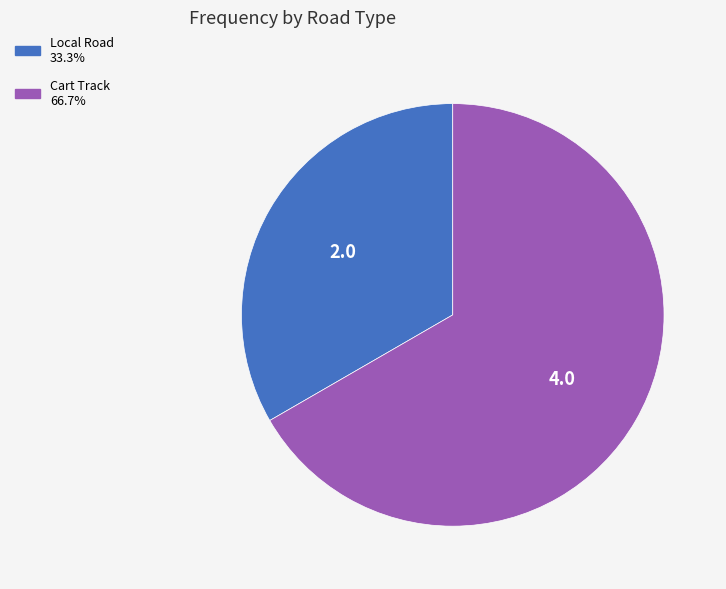

Rank the categories by value from highest to lowest.

Cart Track, Local Road